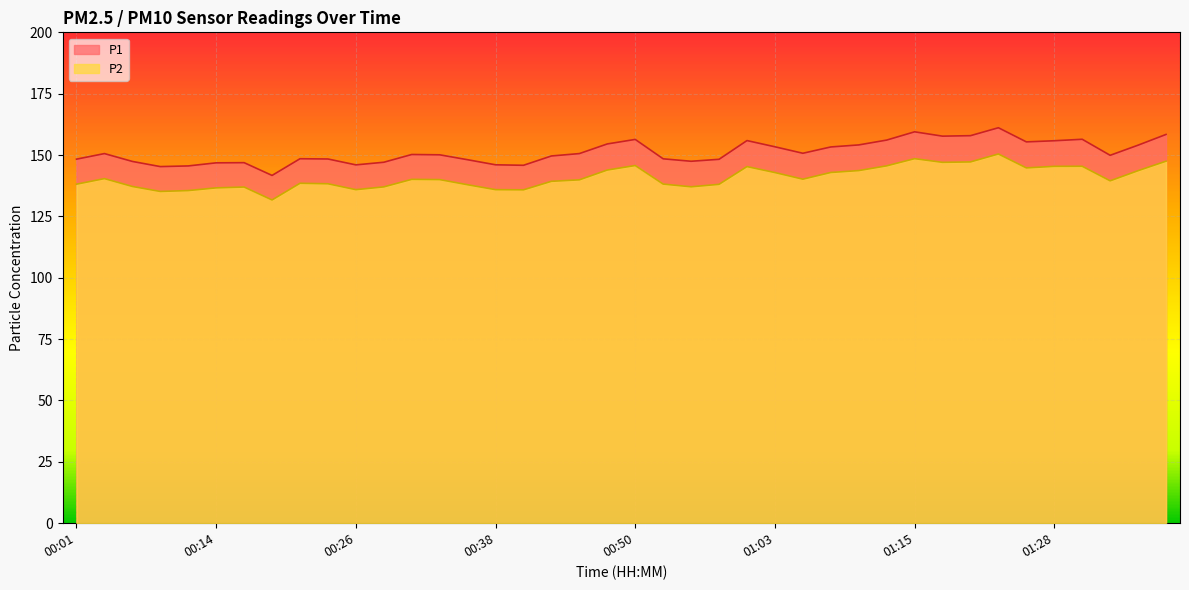

How many data points in P1 are above 150?

21